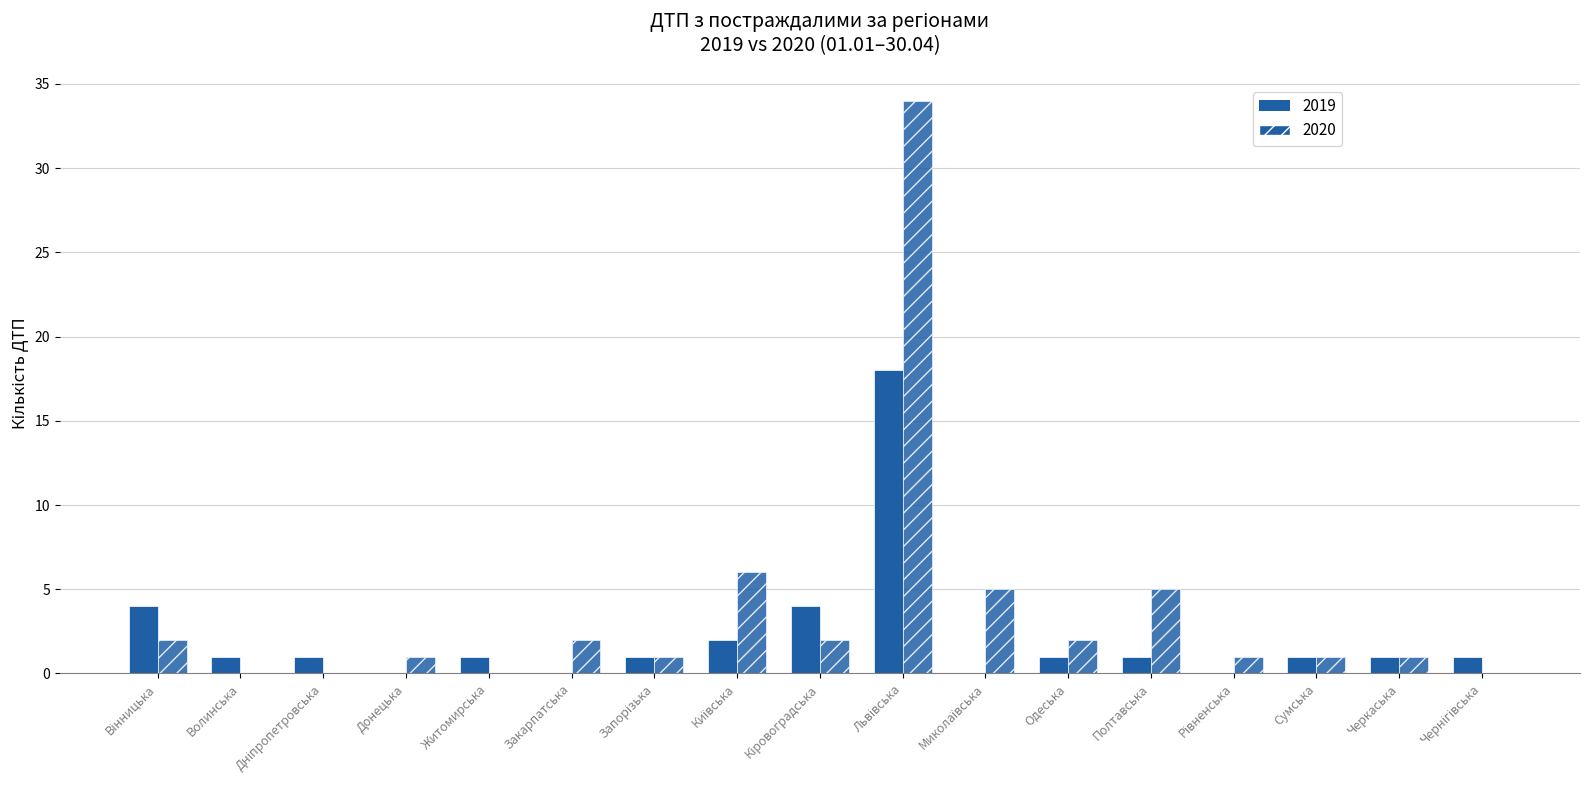

Which label corresponds to the smallest value in the chart?

Донецька